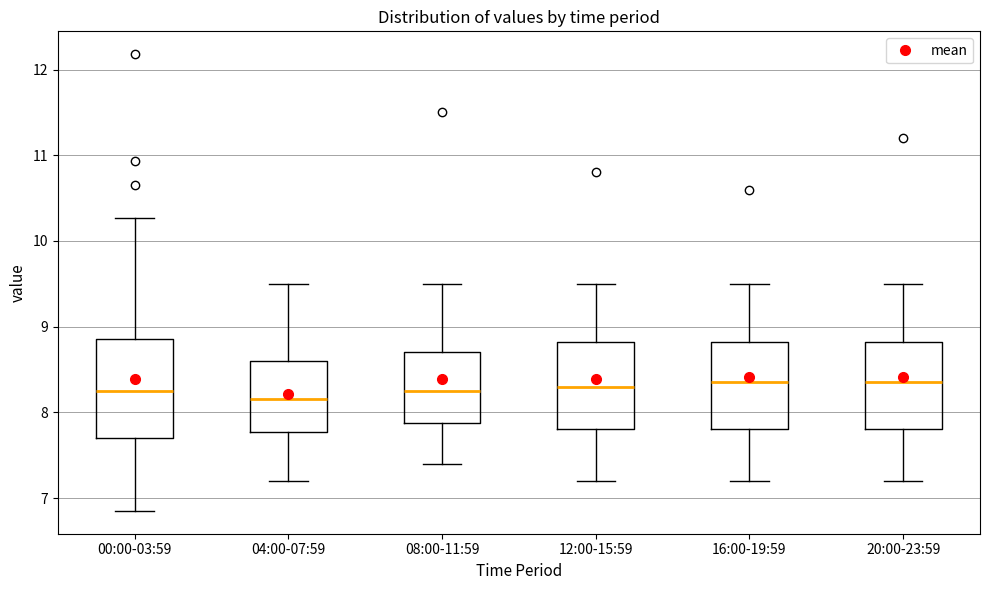

Reading left to right, read every box against the y-axis: the position of its median line, the range the box covers, and the ends of its whiskers. The values are not printed on the chart, so give them approximately, as read against the axis.

00:00-03:59: median 8.3, box 7.7 to 8.9, whiskers 6.9 to 10.3
04:00-07:59: median 8.2, box 7.8 to 8.6, whiskers 7.2 to 9.5
08:00-11:59: median 8.3, box 7.9 to 8.7, whiskers 7.4 to 9.5
12:00-15:59: median 8.3, box 7.8 to 8.8, whiskers 7.2 to 9.5
16:00-19:59: median 8.4, box 7.8 to 8.8, whiskers 7.2 to 9.5
20:00-23:59: median 8.4, box 7.8 to 8.8, whiskers 7.2 to 9.5